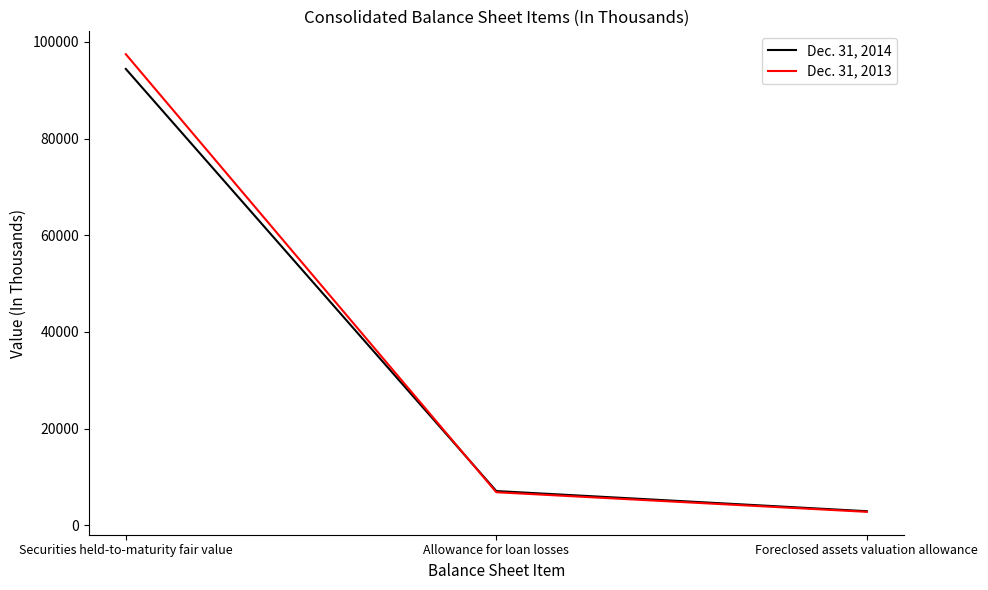

The Dec. 31, 2013 series shows 6831 at Allowance for loan losses. True or false?

True